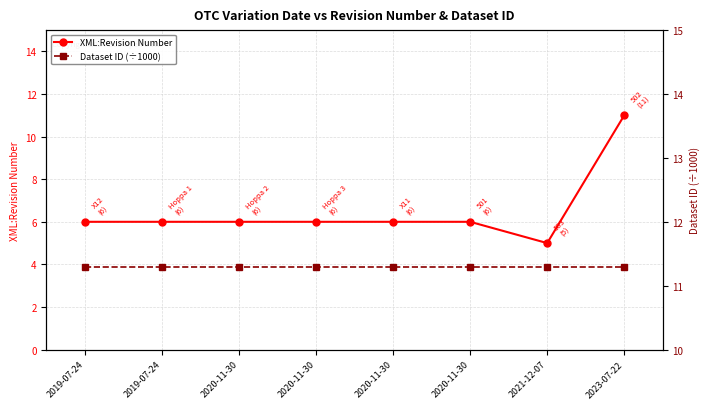

In XML:Revision Number, how many points are lower than both neighbors (excluding endpoints)?

1